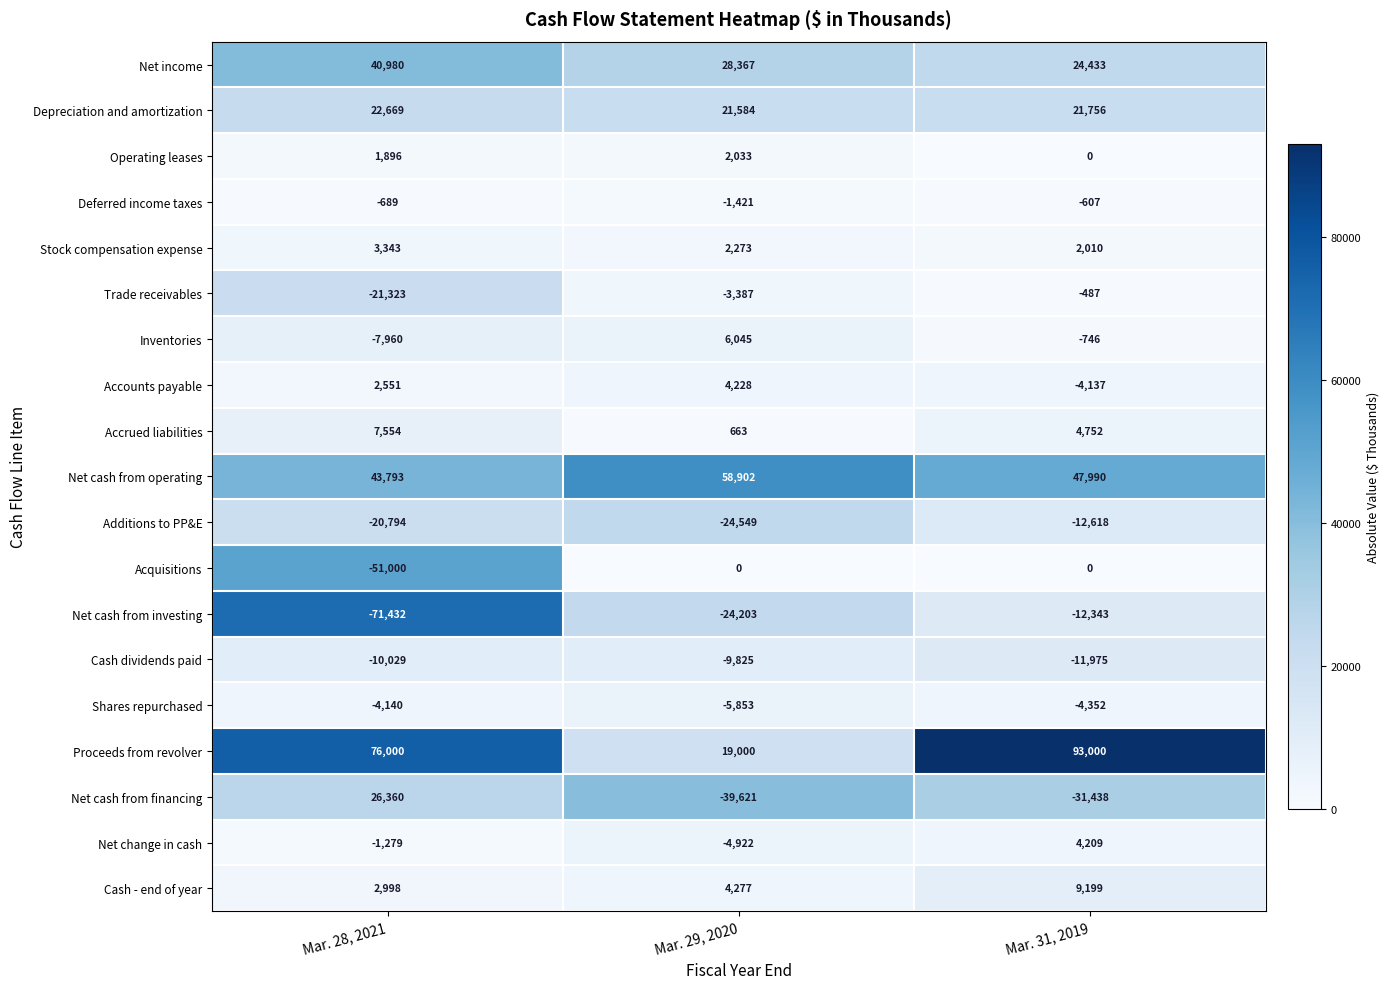

Which category has the lowest value across all series?

Mar. 28, 2021